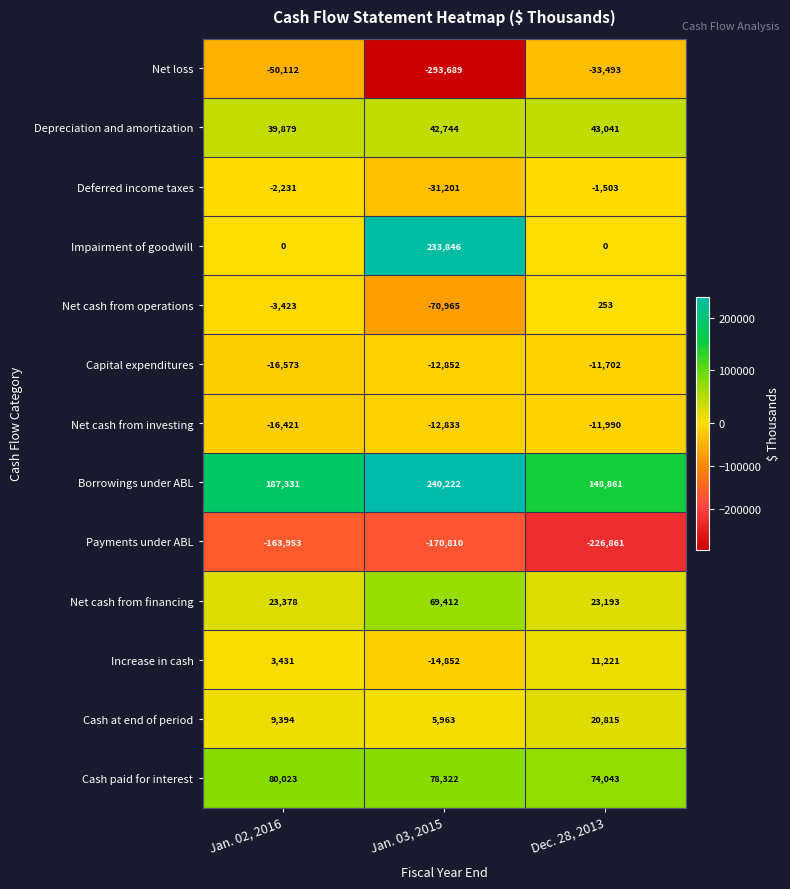

What is the spread (max minus min) of values at Jan. 02, 2016?

351284